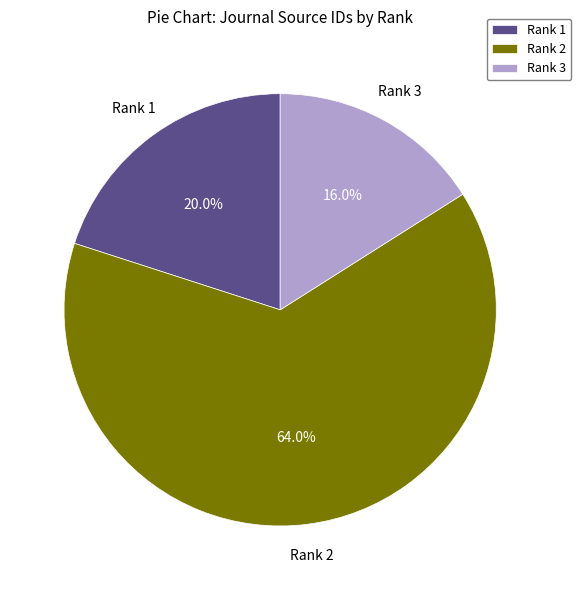

Count the number of slices in the pie.

3